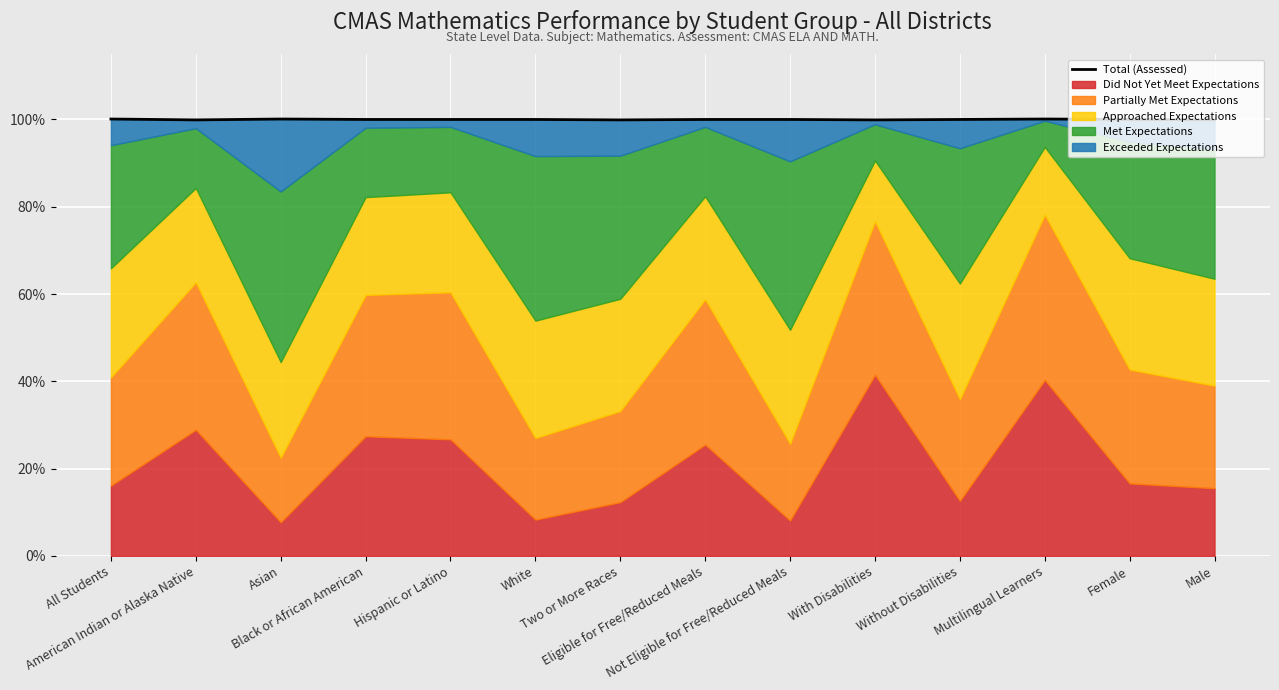

What is the smallest value displayed?

1.0